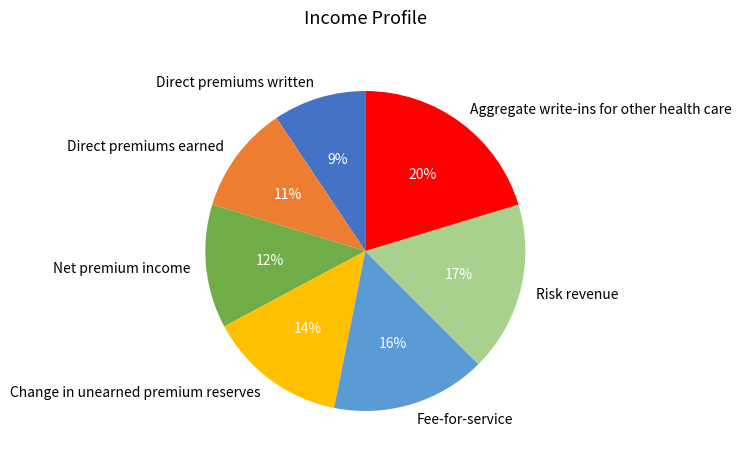

Which has a higher value, Direct premiums earned or Aggregate write-ins for other health care?

Aggregate write-ins for other health care